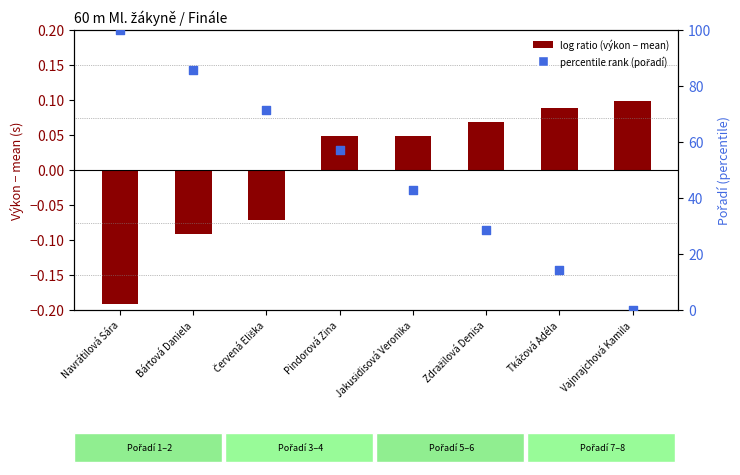

Which series has the largest total across all categories?

percentile rank (pořadí)